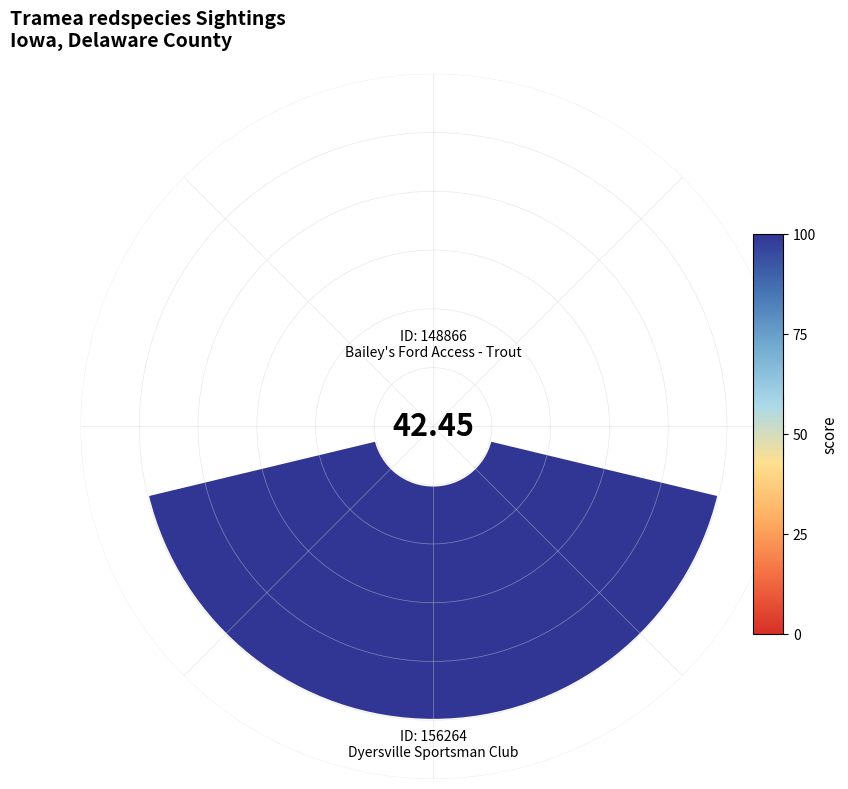

Combined, do 1 and 0 account for over 50%?

Yes